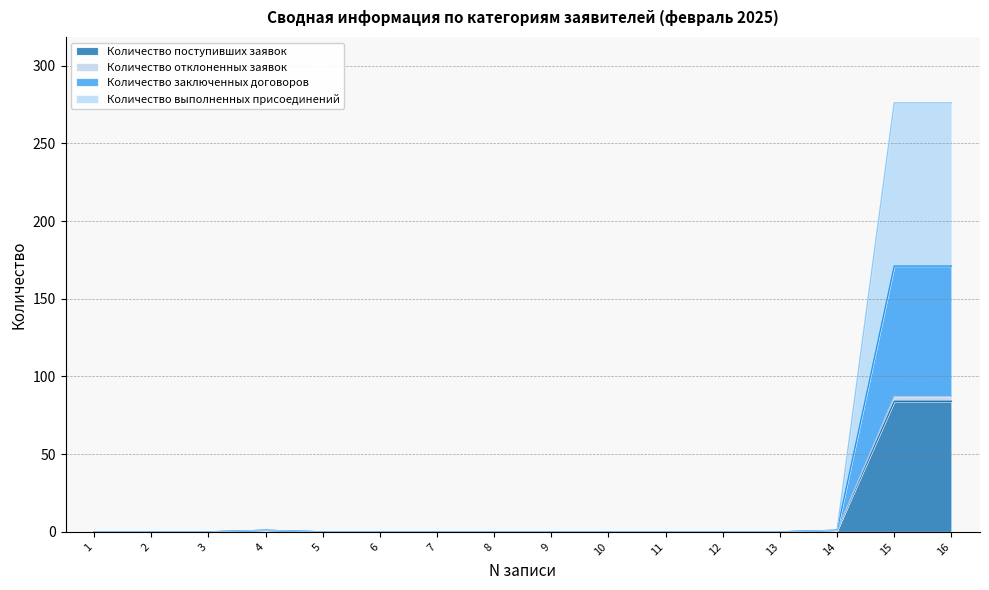

The value of Количество поступивших заявок at 15 is 84. True or false?

True